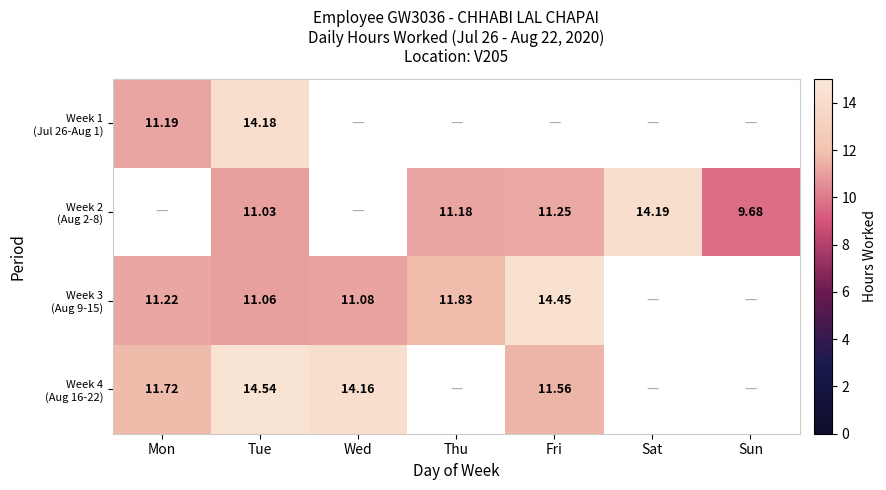

The Week 3 (Aug 9-15) series shows 11.1 at Tue. True or false?

True